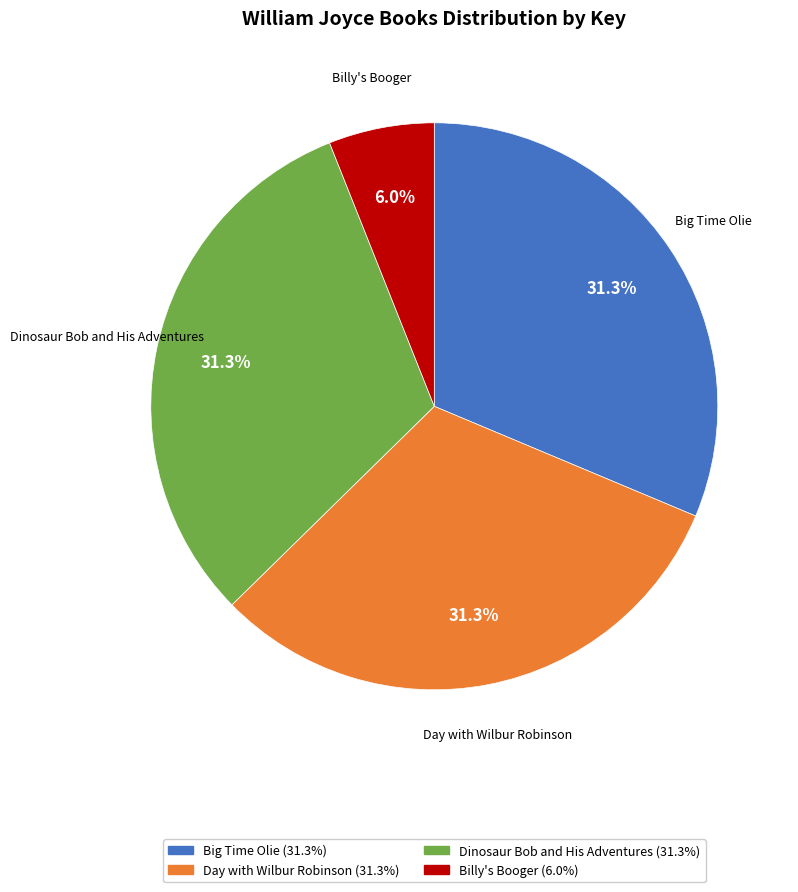

Which slice is the smallest?

Billy's Booger